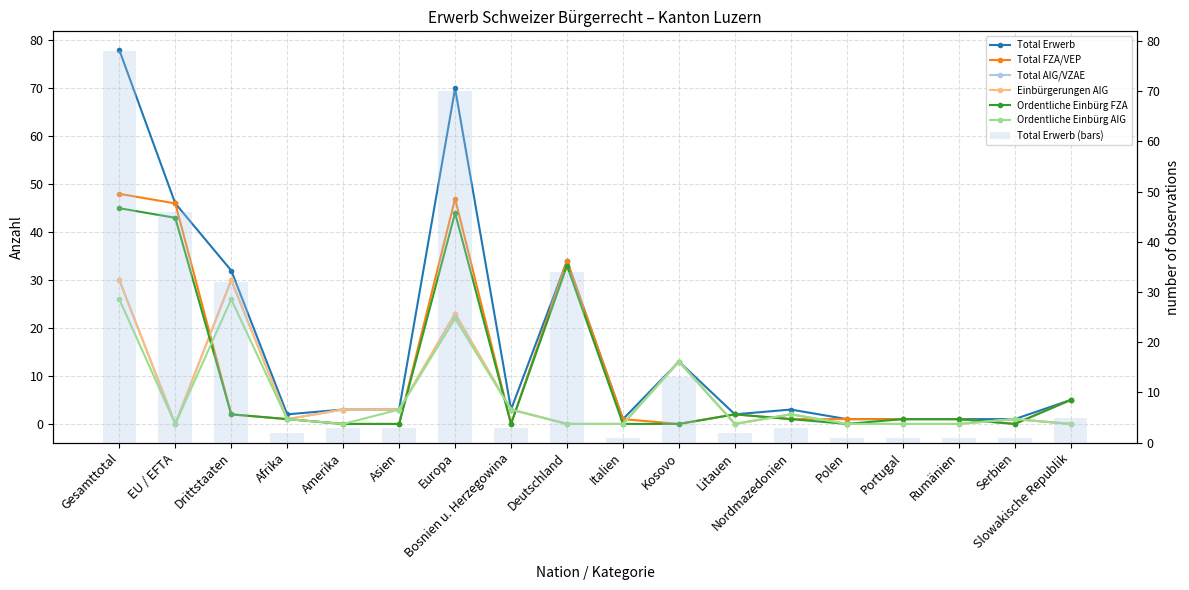

How many data points in Total Erwerb are above 3?

7